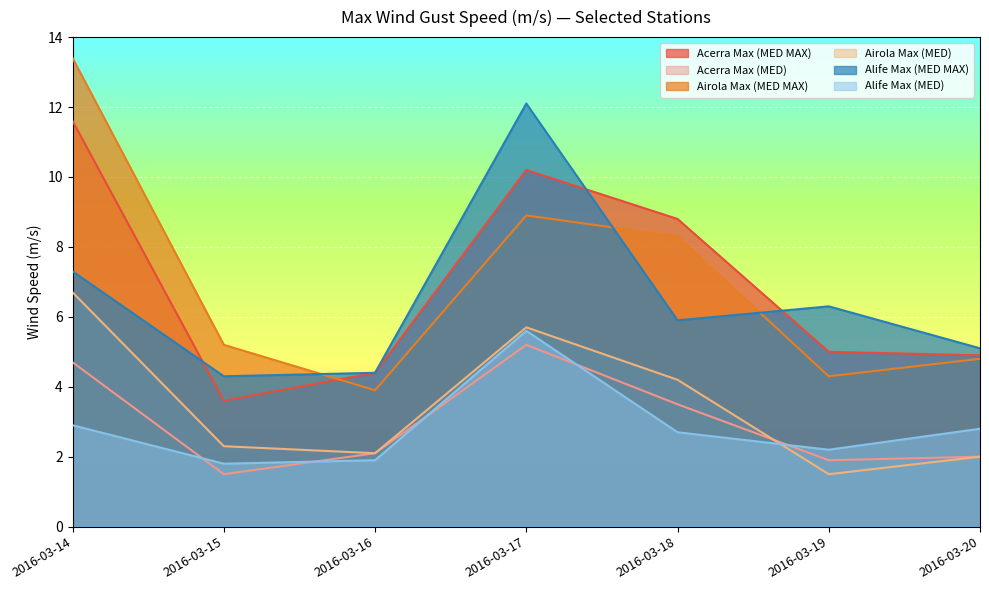

Which has a higher value, 2016-03-14 or 2016-03-15?

2016-03-14